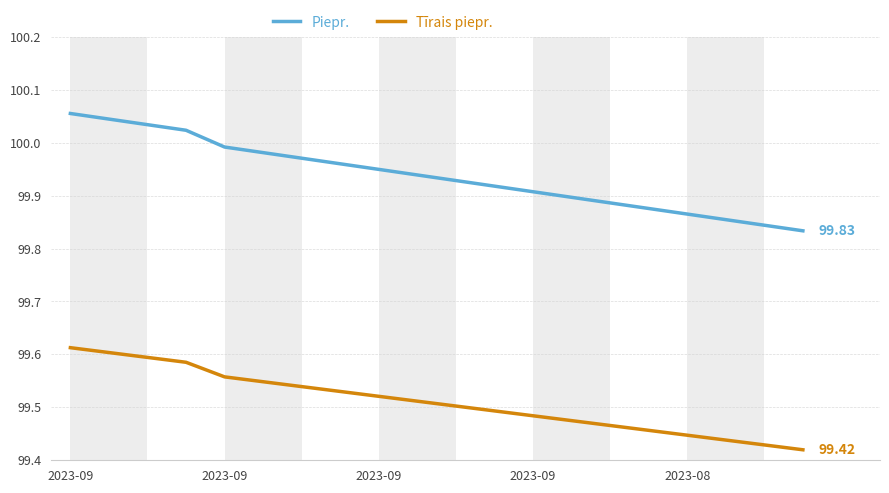

Which series has the largest total across all categories?

Piepr.